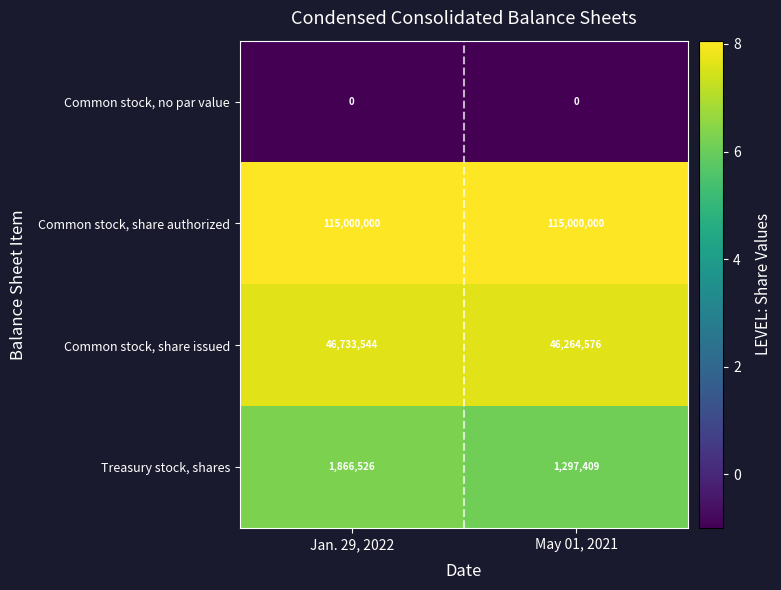

What is the greatest value displayed?

115000000